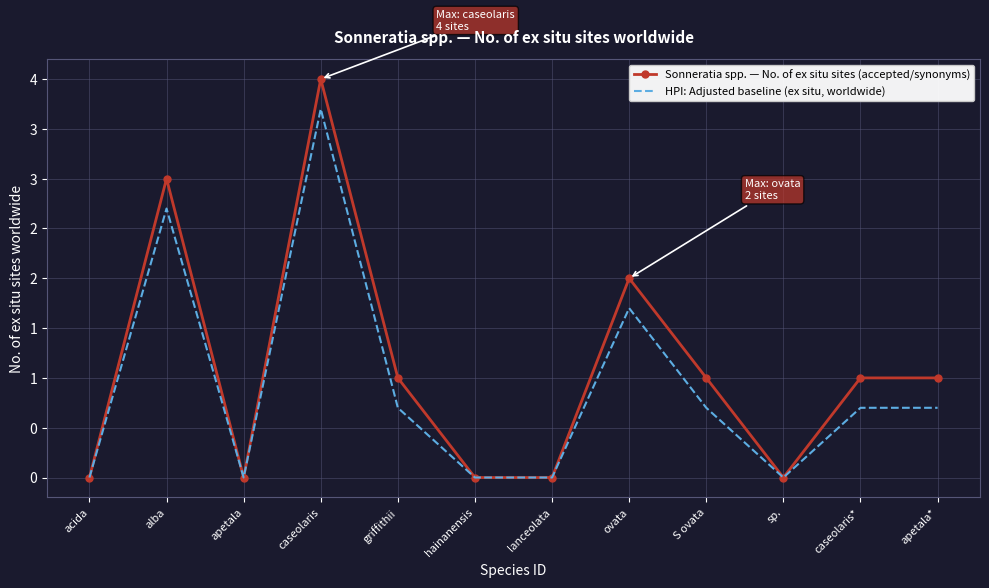

At how many categories does at least one series exceed 1?

3